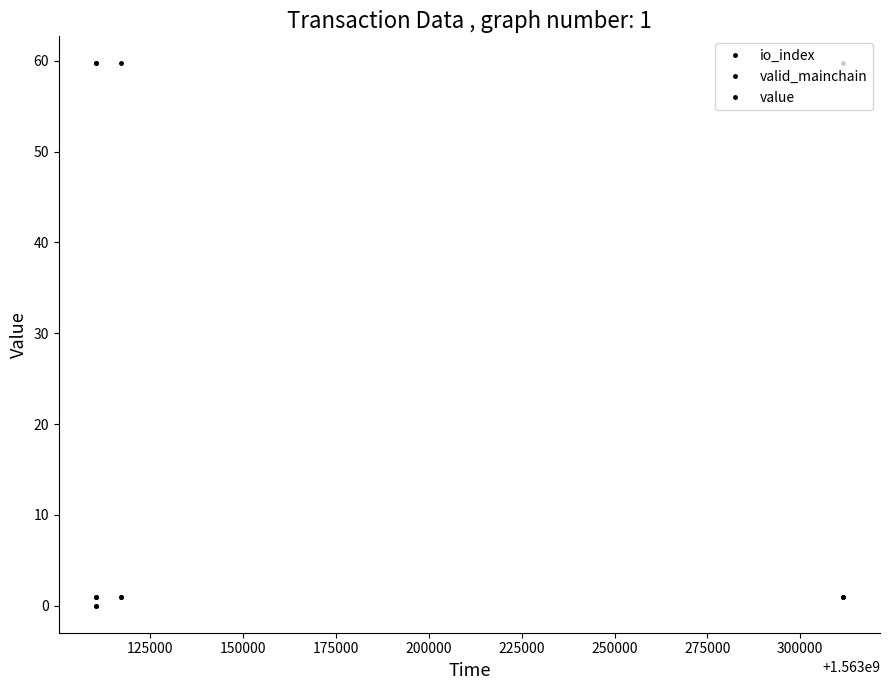

How many lines are shown in the chart?

3